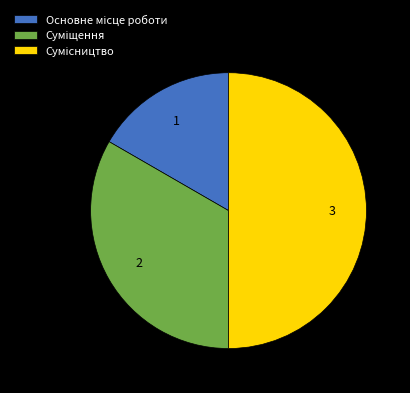

Count the number of slices in the pie.

3